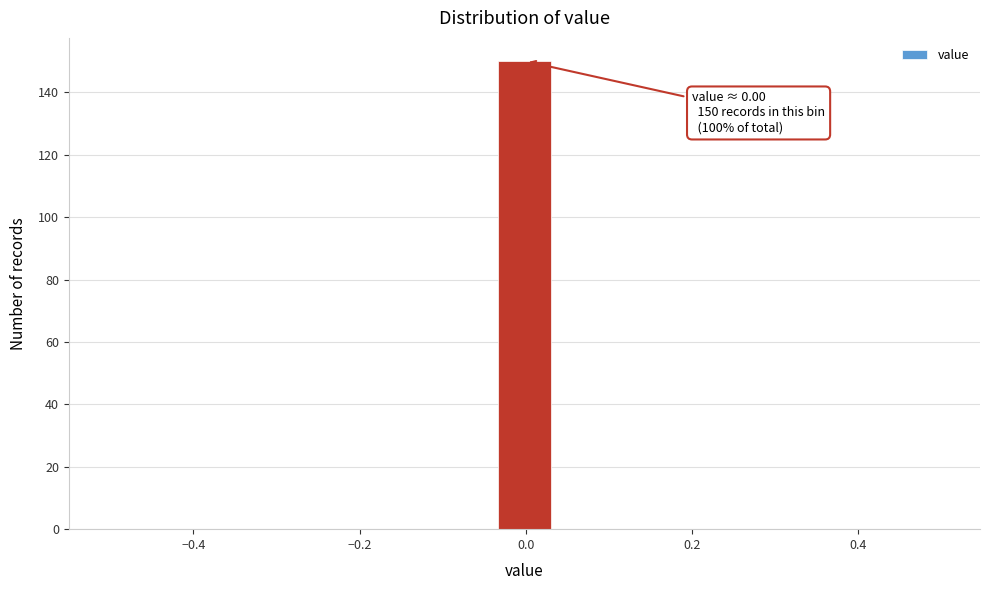

Around what value on the x-axis is the tallest bar? Give the approximate position of its centre, as read against the axis.

0.00